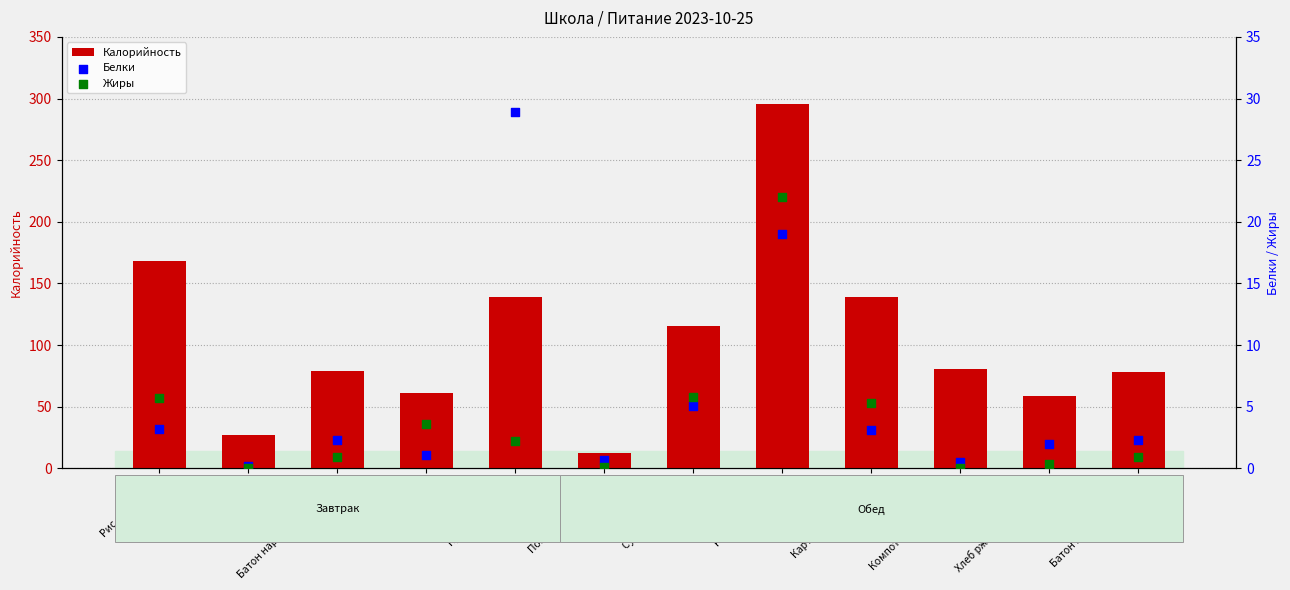

What are all the series names shown in the legend?

Калорийность, Белки, Жиры